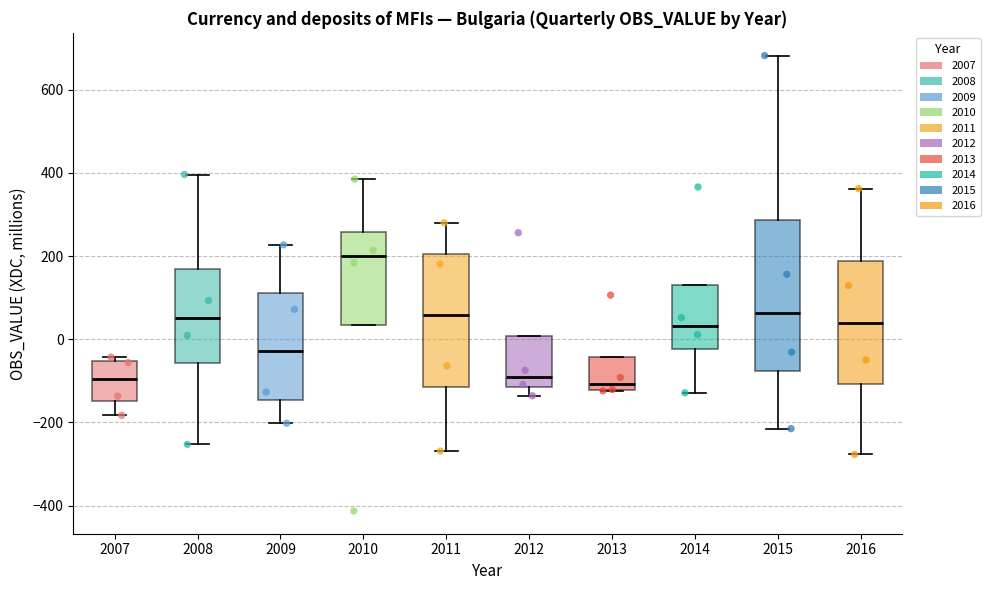

Reading left to right, read every box against the y-axis: the position of its median line, the range the box covers, and the ends of its whiskers. The values are not printed on the chart, so give them approximately, as read against the axis.

2007: median -100, box -140 to -60, whiskers -180 to -40
2008: median 60, box -60 to 160, whiskers -260 to 400
2009: median -20, box -140 to 120, whiskers -200 to 220
2010: median 200, box 40 to 260, whiskers 40 to 380
2011: median 60, box -120 to 200, whiskers -260 to 280
2012: median -100, box -120 to 0, whiskers -140 to 0
2013: median -100, box -120 to -40, whiskers -120 to -40
2014: median 40, box -20 to 140, whiskers -120 to 140
2015: median 60, box -80 to 280, whiskers -220 to 680
2016: median 40, box -100 to 180, whiskers -280 to 360